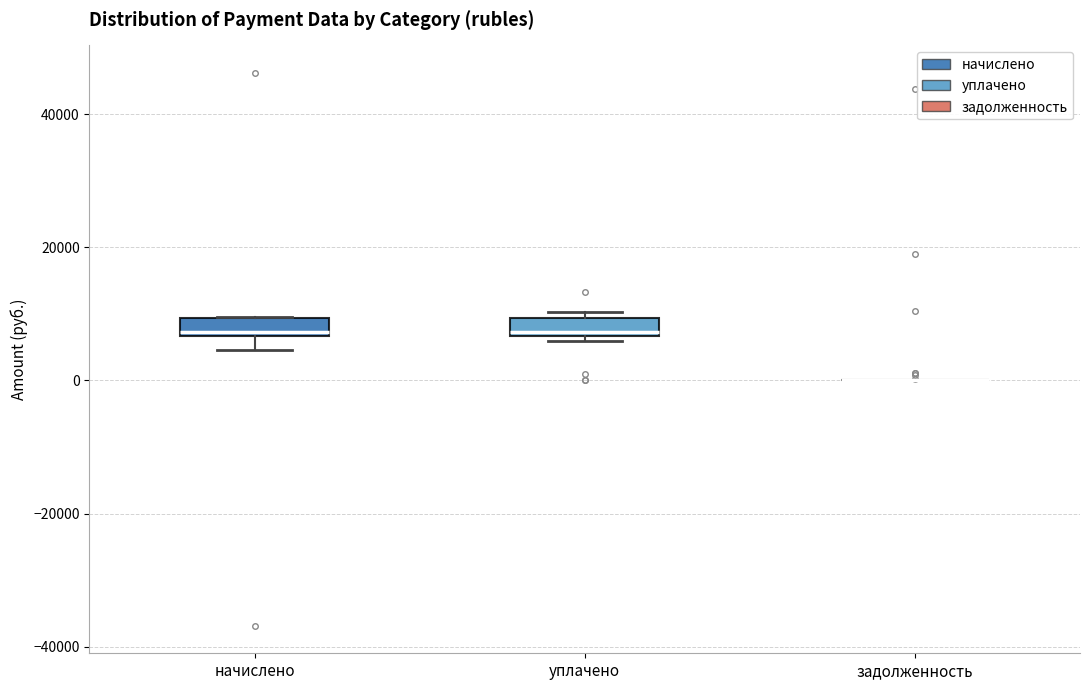

Where does the median line of the box for уплачено sit on the y-axis? The values are not printed on the chart, so give them approximately, as read against the axis.

8000